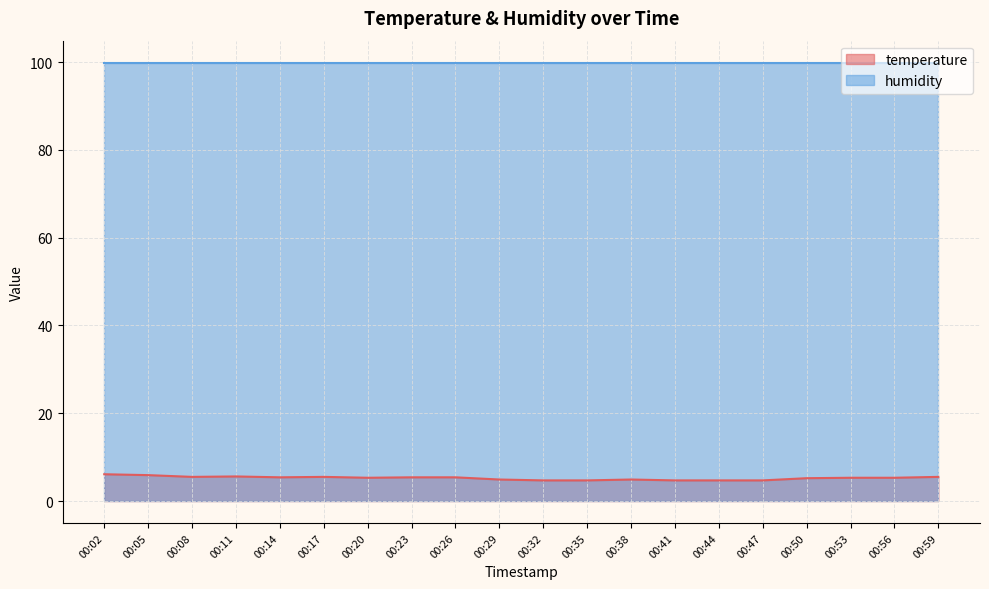

How many lines are shown in the chart?

2